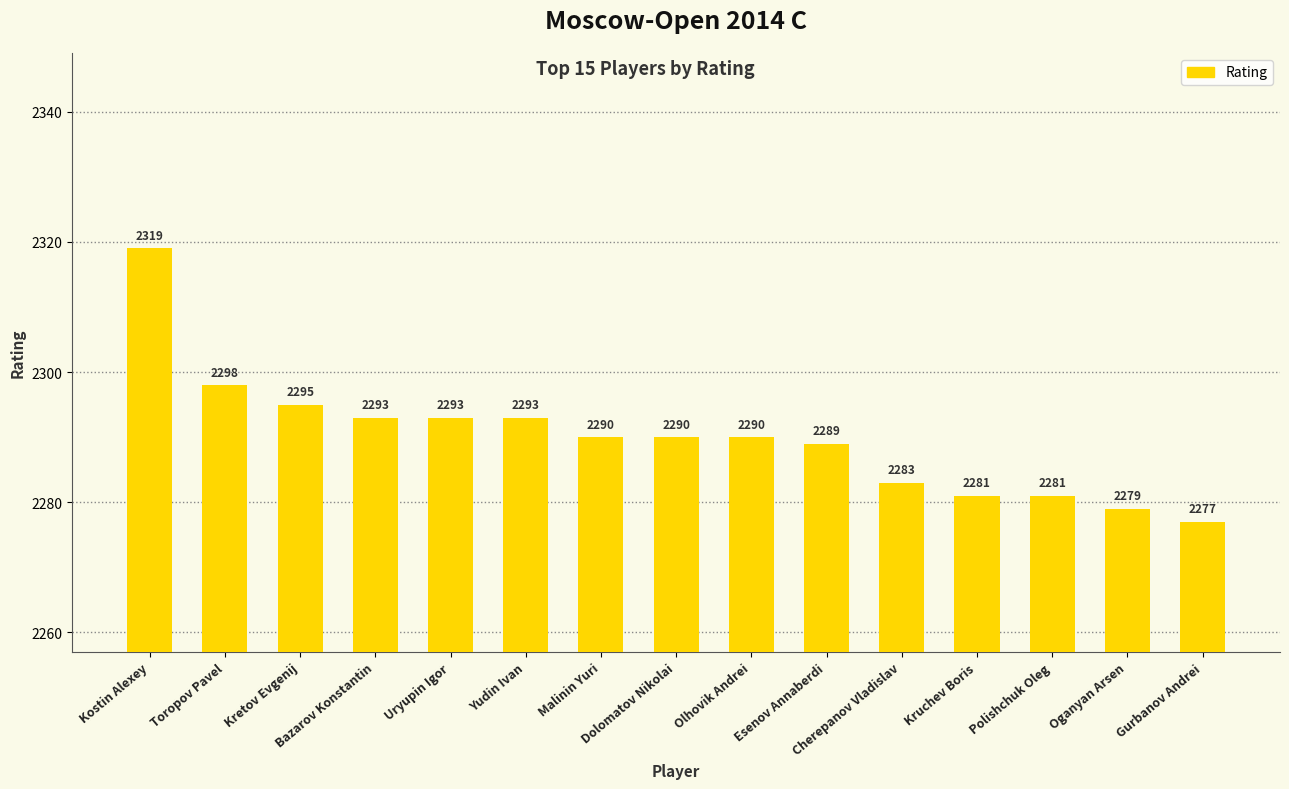

What is the minimum value shown in the chart?

2277